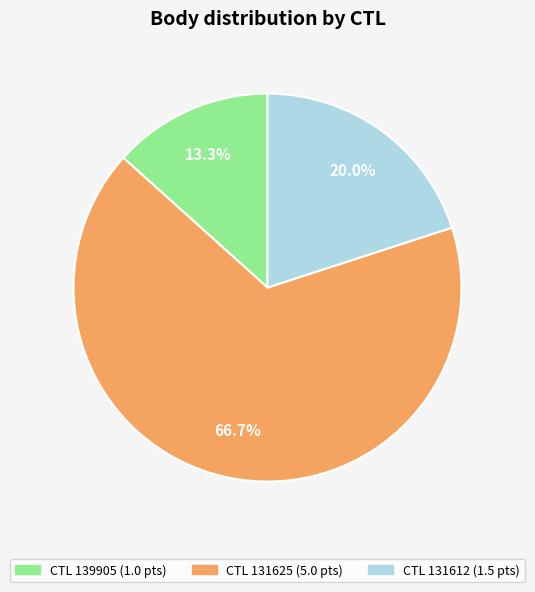

Is there any slice that represents more than half of the pie?

Yes